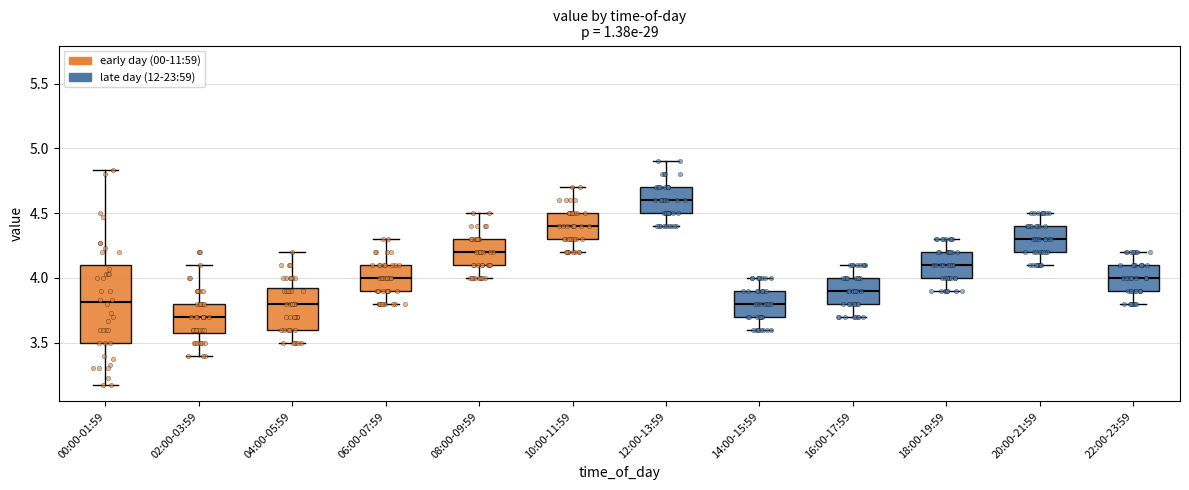

Which box has the lowest median line?

02:00-03:59